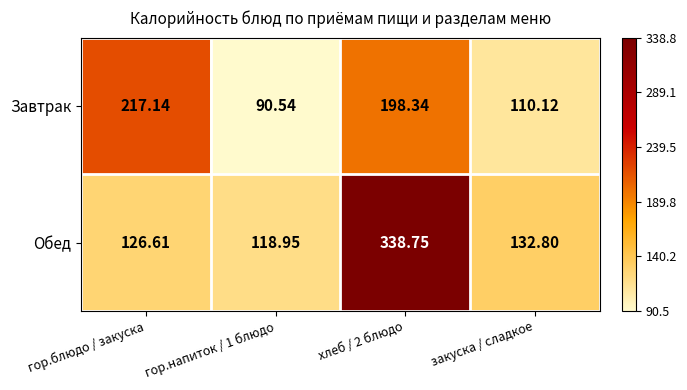

Which category has the highest value in the Завтрак series?

гор.блюдо / закуска